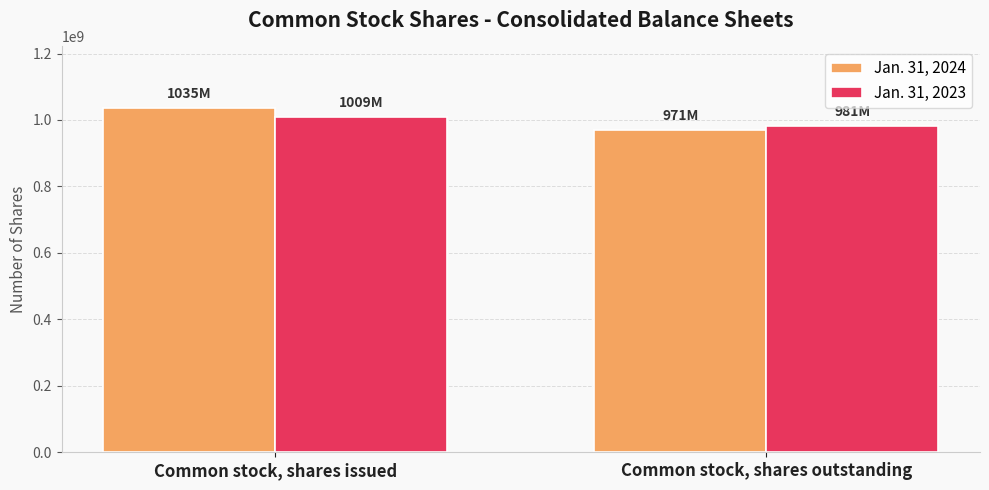

What is the total value across all series at Common stock, shares outstanding?

1952000000